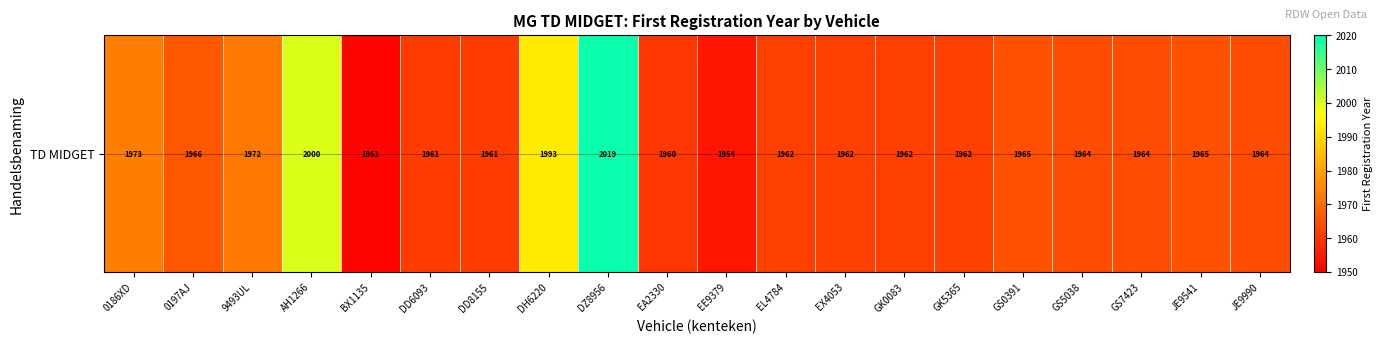

The value at EX4053 is 1962. True or false?

True